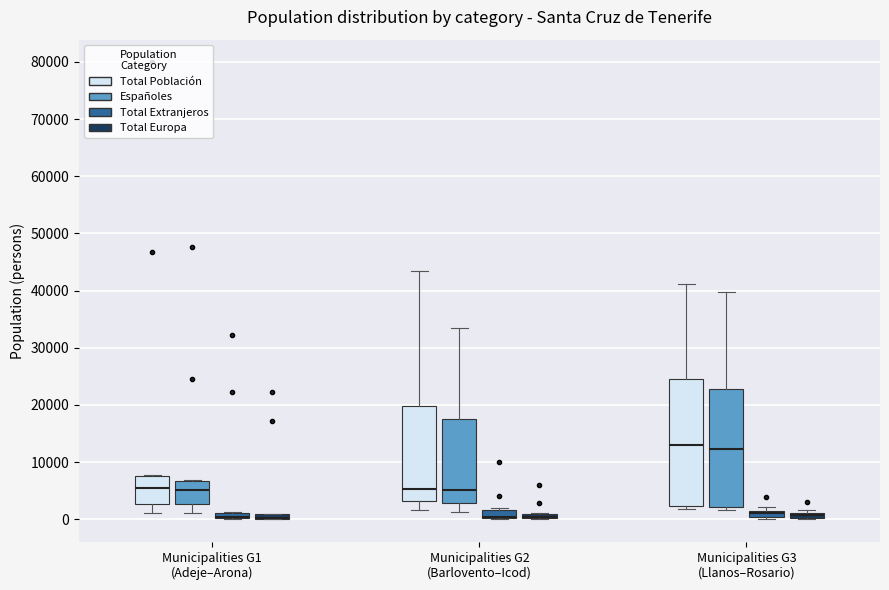

Comparing the boxes themselves (not the whiskers), which one is the tallest?

Municipalities G3 (Llanos–Rosario) (Total Población)